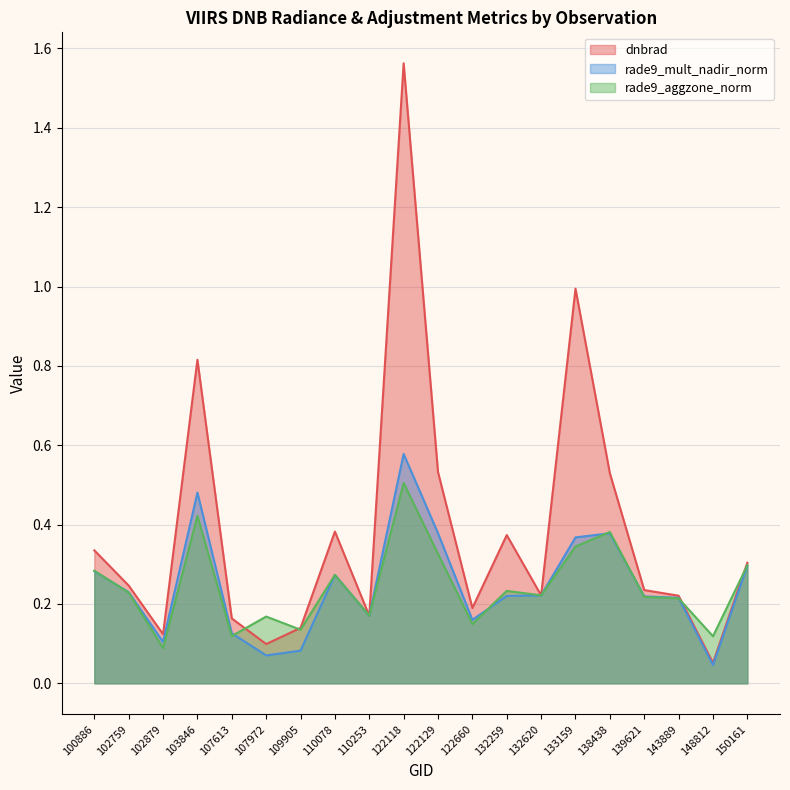

What value does the dnbrad series have at 132259?

0.4